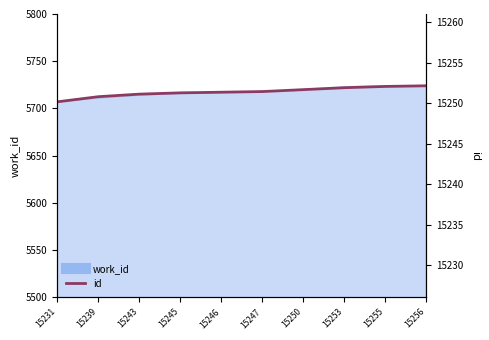

True or false: there are more than 1 points higher than both neighbors.

False